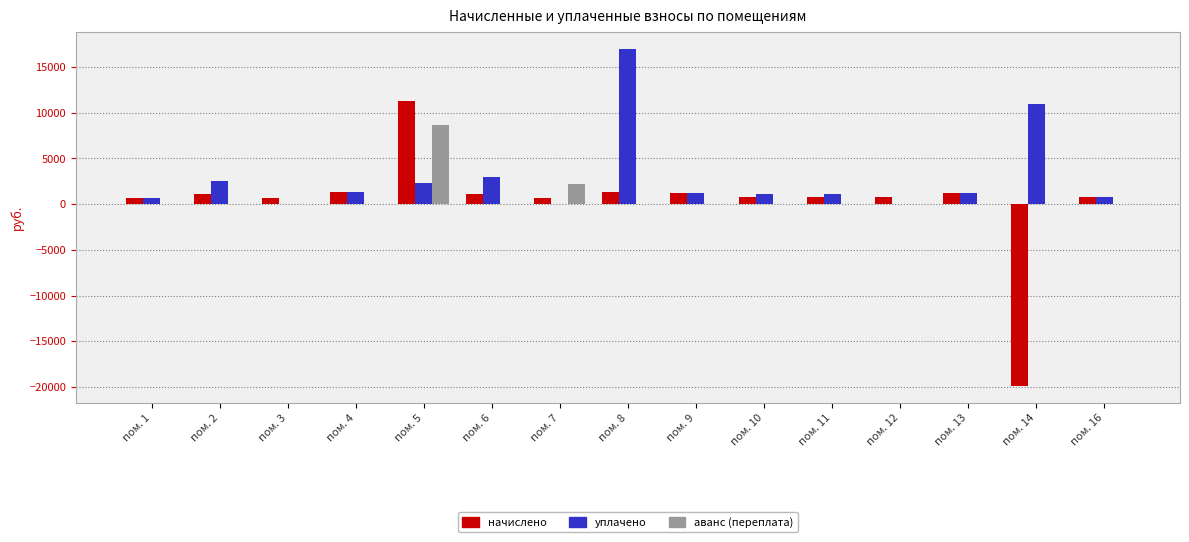

Is it true that уплачено equals 686.9 at пом. 1?

True